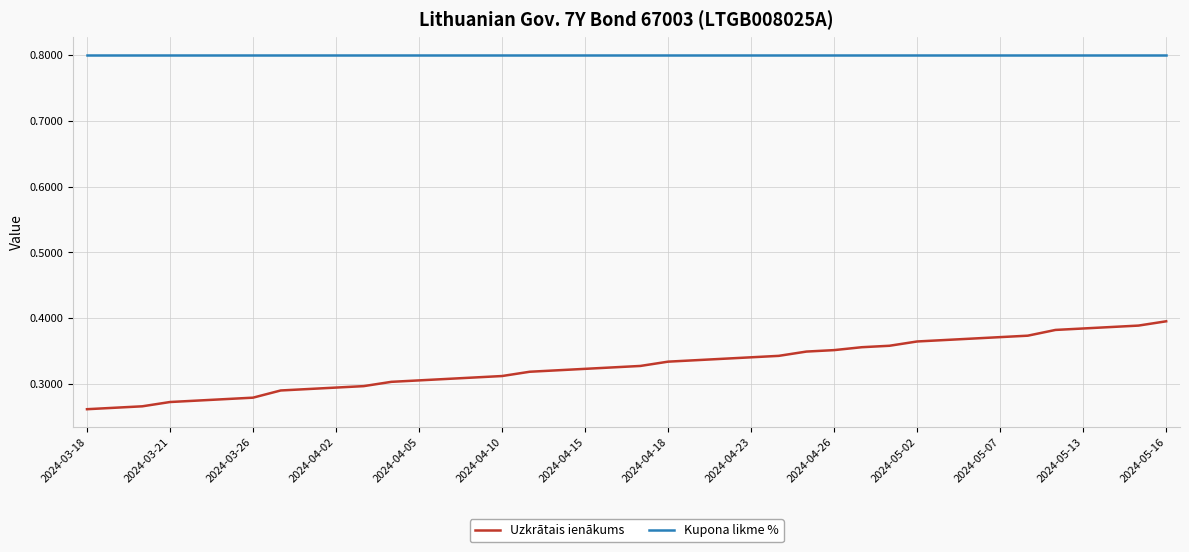

What is the maximum value shown in the chart?

0.8